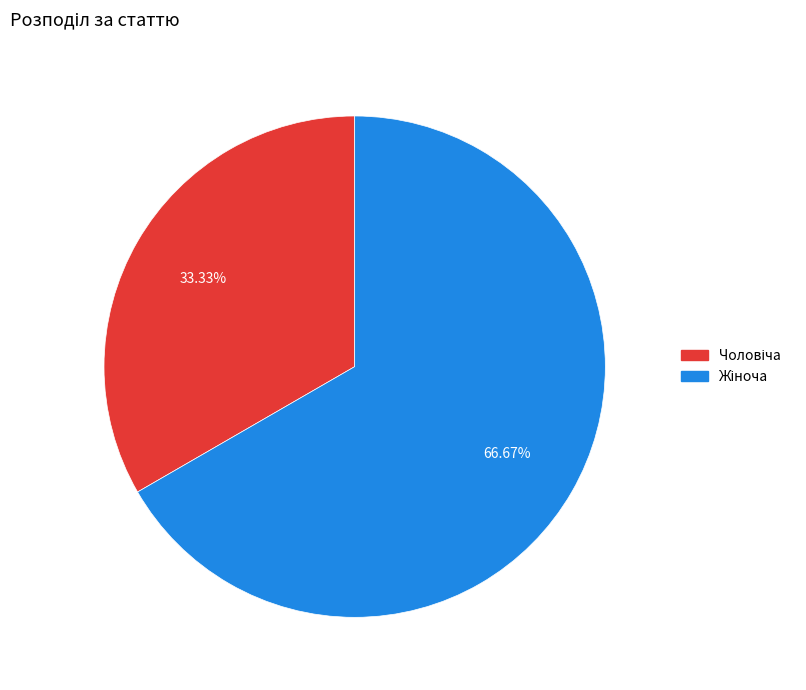

Is there any slice that represents more than half of the pie?

Yes